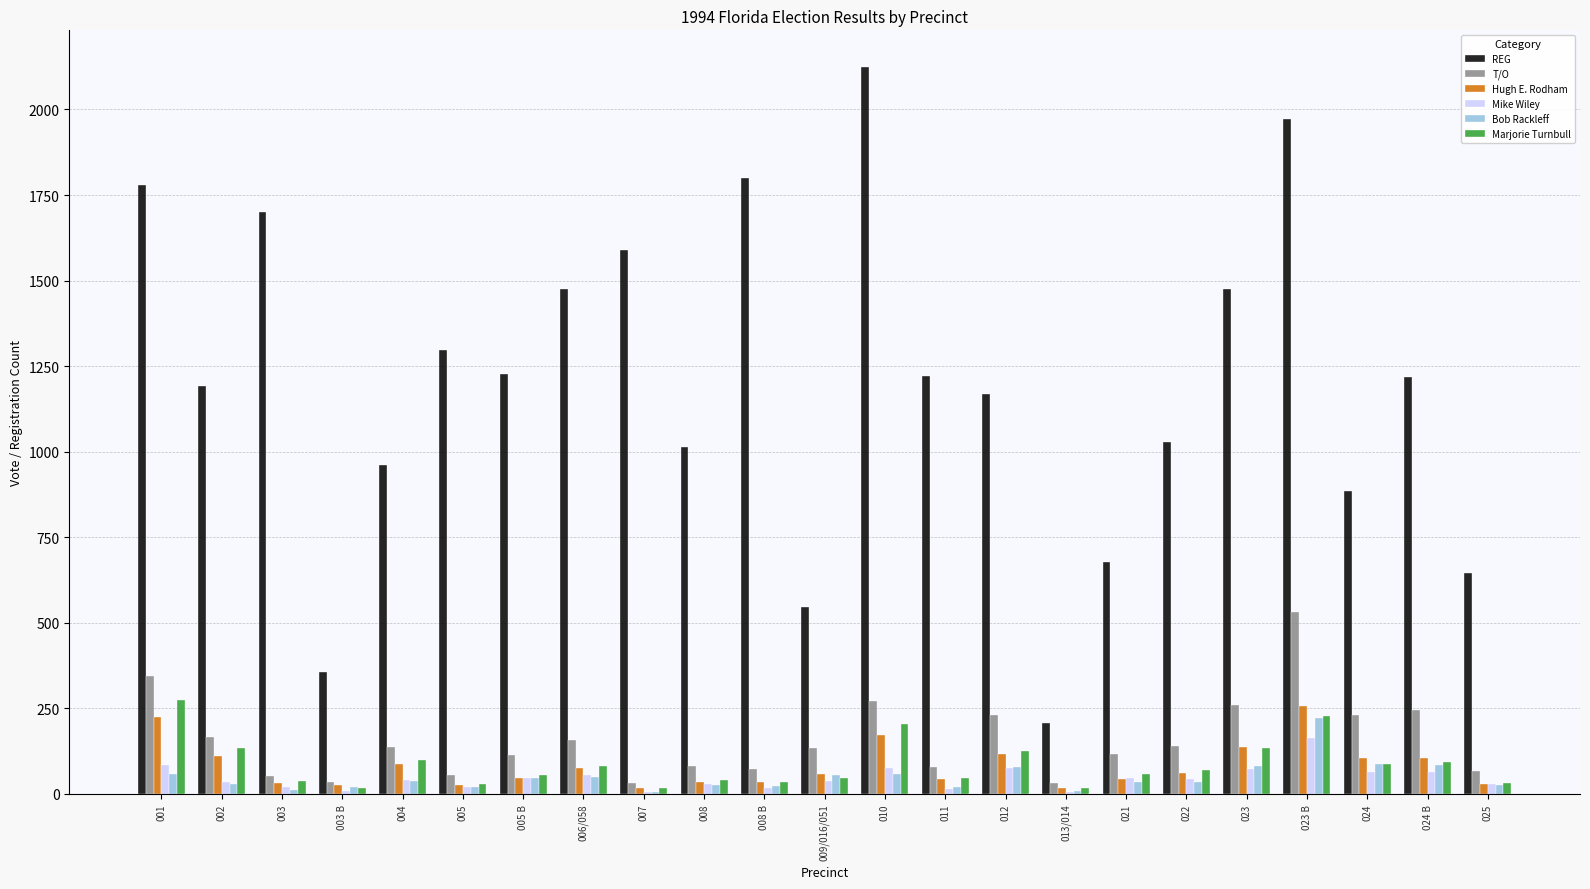

Between 005 and 021, which series saw the biggest shift?

REG